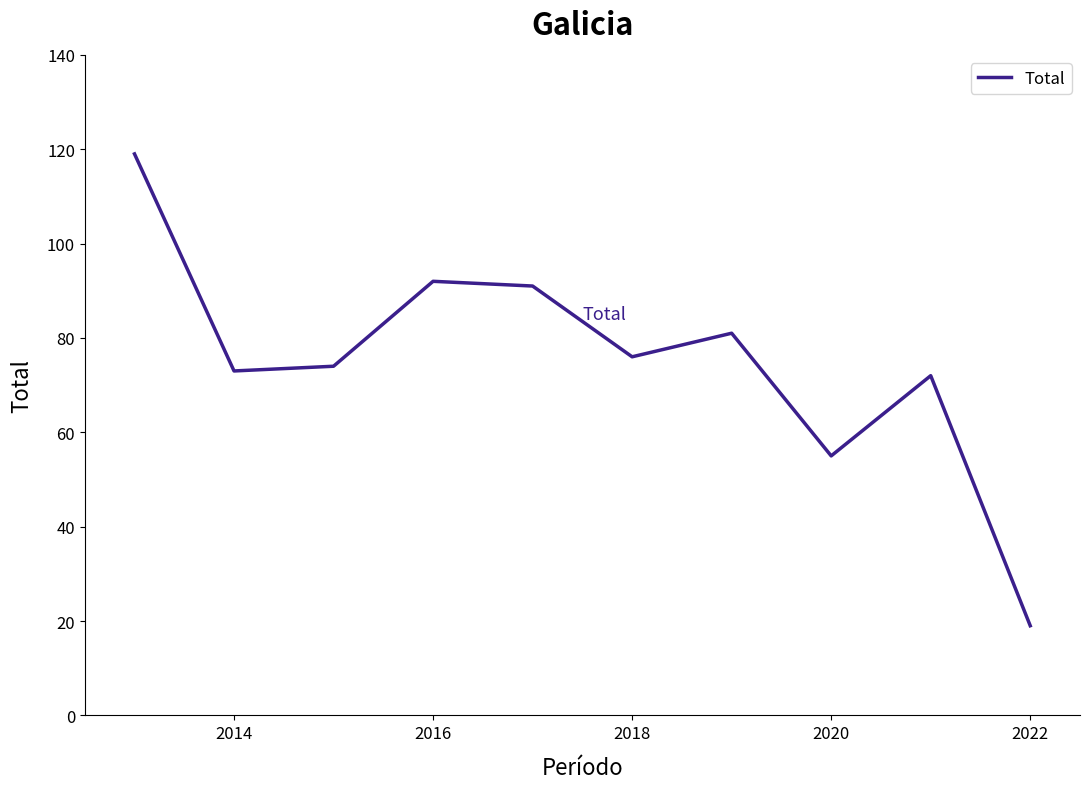

What is the smallest value displayed?

19